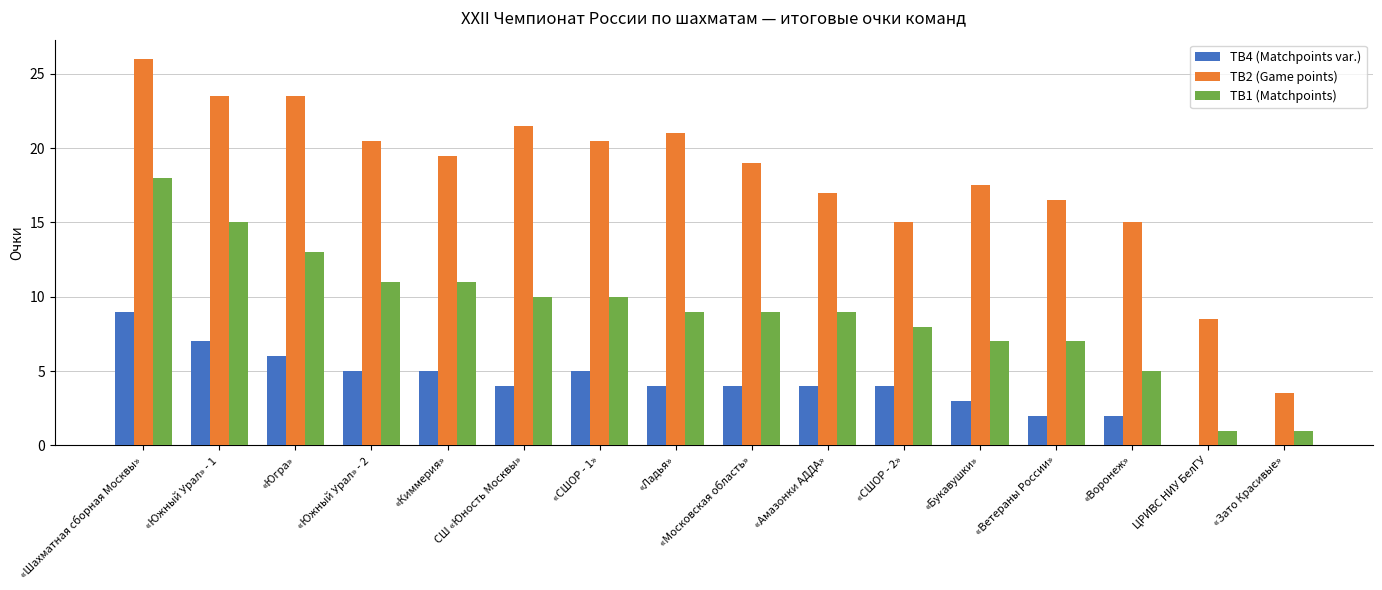

What is the sum of the TB1 (Matchpoints) values at «Букавушки» and «СШОР - 1»?

17.0